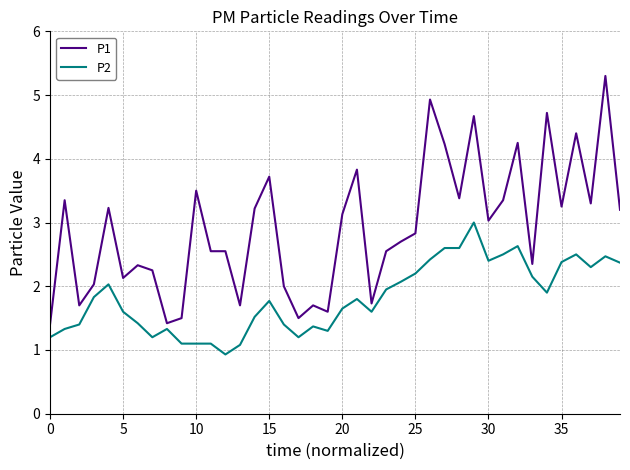

Which series has the largest total across all categories?

P1